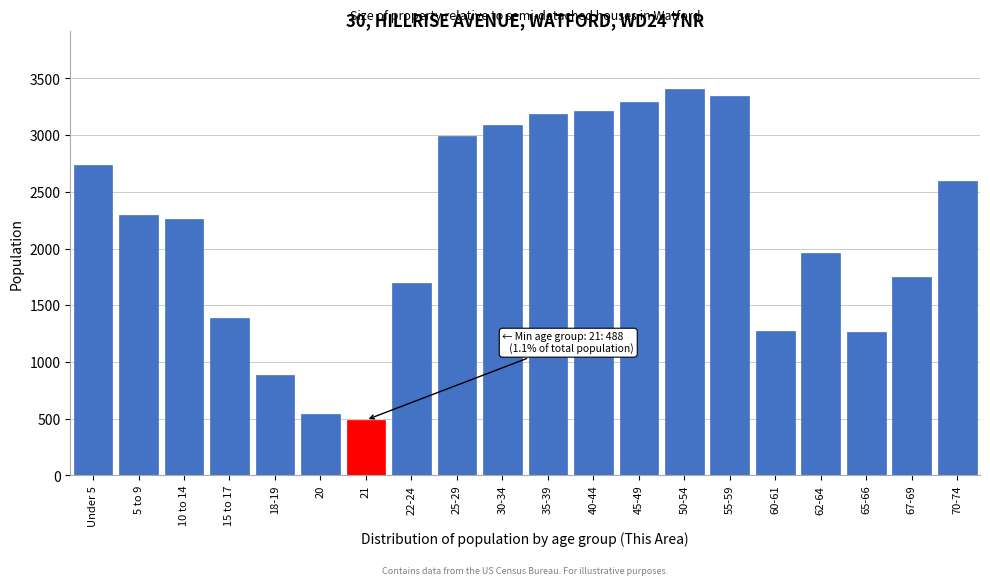

What is the smallest value displayed?

488